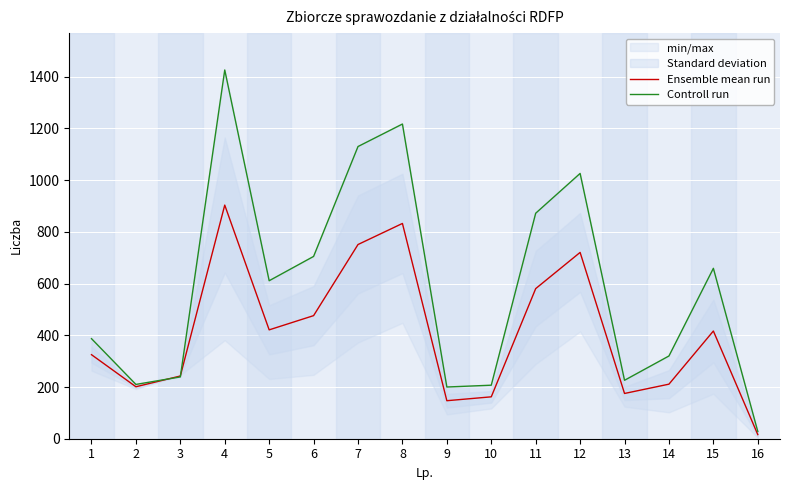

True or false: Controll run and Ensemble mean run cross at least once.

True